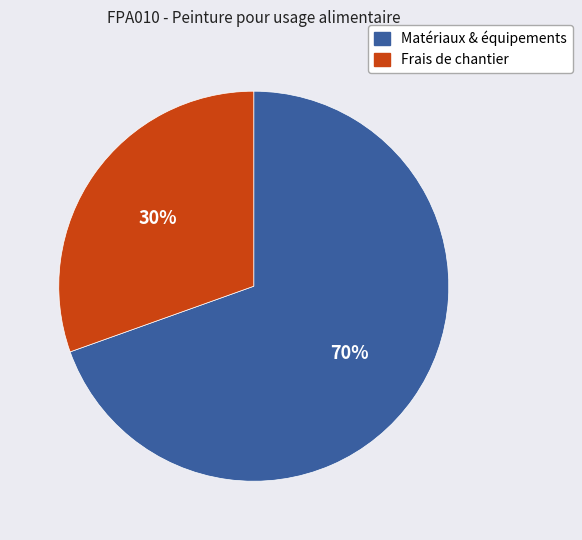

Count the number of slices in the pie.

2